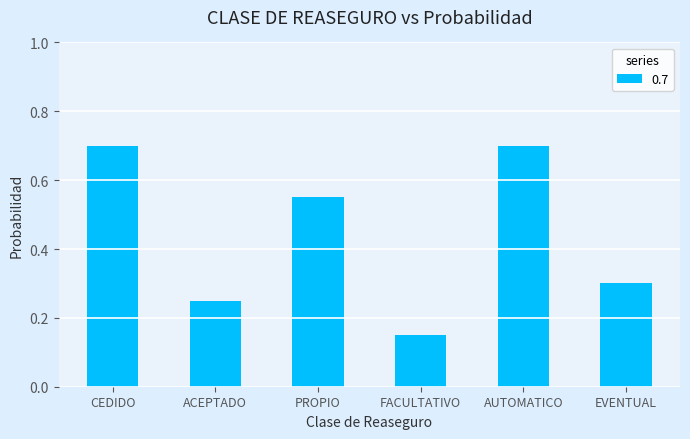

Which has a higher value, AUTOMATICO or EVENTUAL?

AUTOMATICO